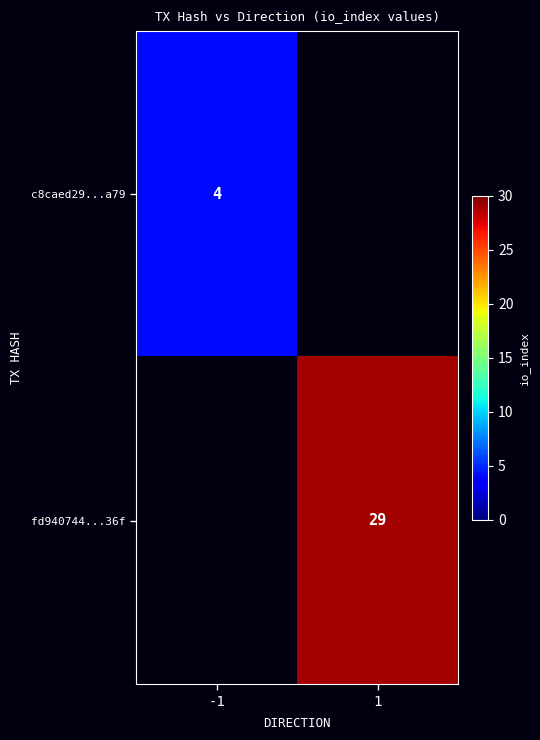

At how many categories does at least one series exceed 25?

1